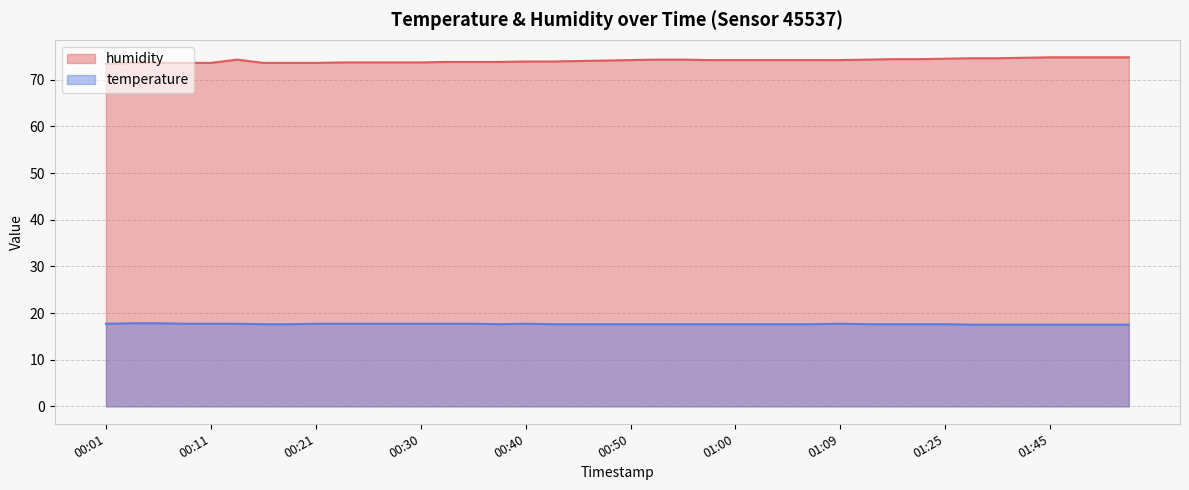

Reading left to right, what are all the values shown in this chart?

humidity: 00:01=73.4	00:04=73.6	00:06=73.6	00:08=73.6	00:11=73.6	00:13=74.3	00:16=73.6	00:18=73.6	00:21=73.6	00:23=73.7	00:25=73.7	00:28=73.7	00:30=73.7	00:33=73.8	00:35=73.8	00:38=73.8	00:40=73.9	00:43=73.9	00:45=74.0	00:48=74.1	00:50=74.2	00:52=74.3	00:55=74.3	00:57=74.2	01:00=74.2	01:02=74.2	01:05=74.2	01:07=74.2	01:09=74.2	01:12=74.3	01:17=74.4	01:22=74.4	01:25=74.5	01:32=74.6	01:35=74.6	01:40=74.7	01:45=74.8	01:48=74.8	01:50=74.8	01:53=74.8
temperature: 00:01=17.7	00:04=17.8	00:06=17.8	00:08=17.7	00:11=17.7	00:13=17.7	00:16=17.6	00:18=17.6	00:21=17.7	00:23=17.7	00:25=17.7	00:28=17.7	00:30=17.7	00:33=17.7	00:35=17.7	00:38=17.6	00:40=17.7	00:43=17.6	00:45=17.6	00:48=17.6	00:50=17.6	00:52=17.6	00:55=17.6	00:57=17.6	01:00=17.6	01:02=17.6	01:05=17.6	01:07=17.6	01:09=17.7	01:12=17.6	01:17=17.6	01:22=17.6	01:25=17.6	01:32=17.5	01:35=17.5	01:40=17.5	01:45=17.5	01:48=17.5	01:50=17.5	01:53=17.5